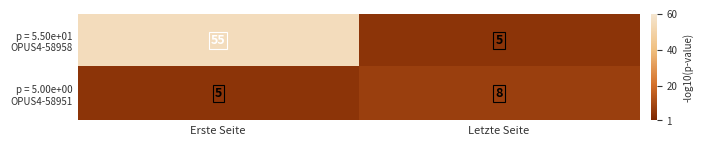

At which category is the sum across all series the highest?

Erste Seite